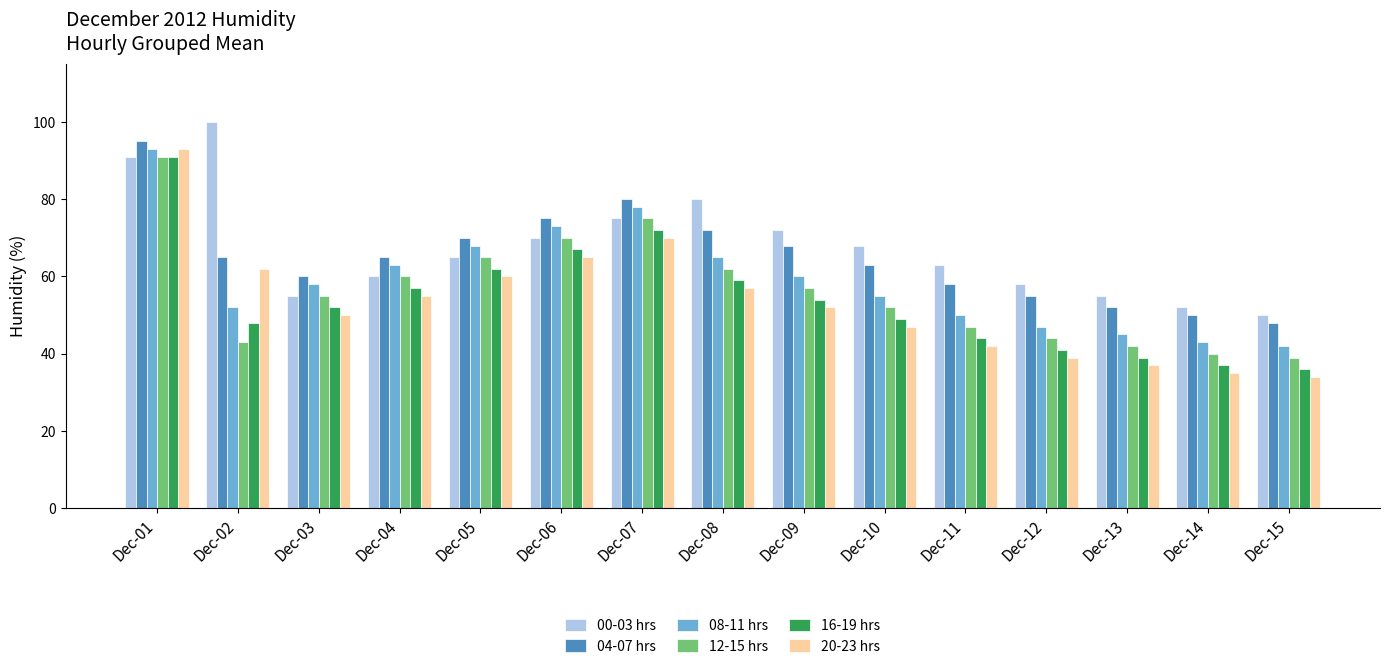

True or false: 08-11 hrs has a value of 93 at Dec-01.

True